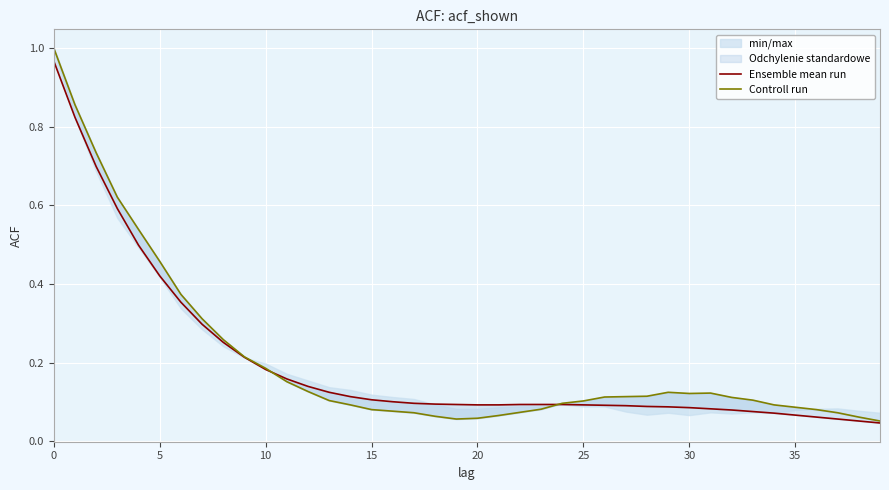

Which series has the largest range (max minus min)?

Controll run